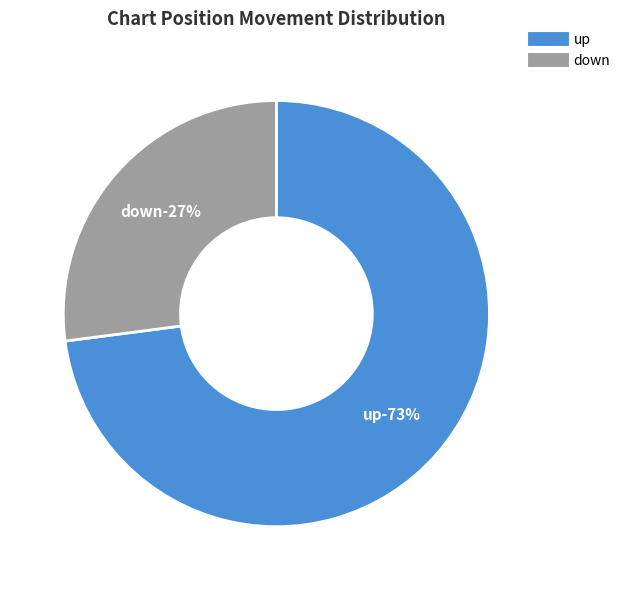

Is there any slice that represents more than half of the pie?

Yes